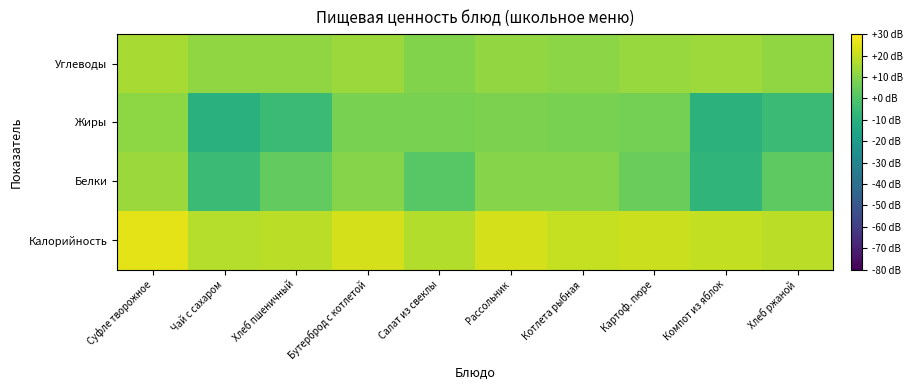

The value of Калорийность at Котлета рыбная is 20.3. True or false?

True